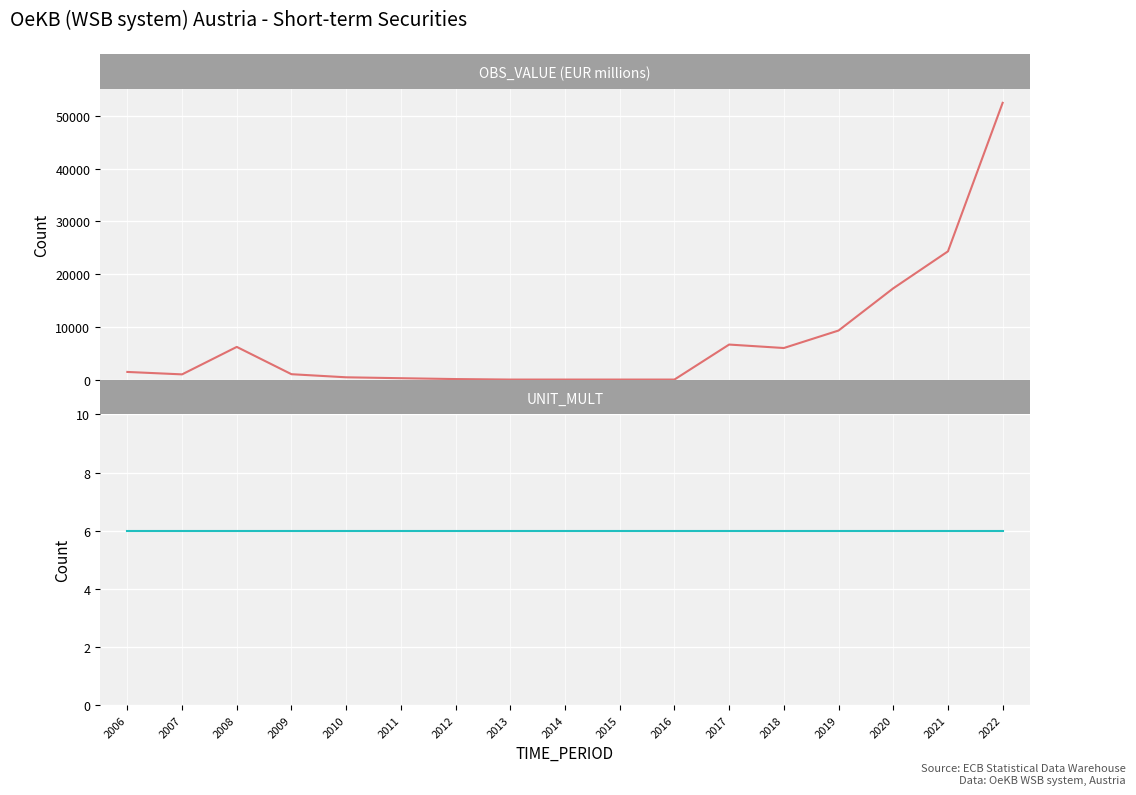

Is the value of OBS_VALUE at 2014 greater than the value of UNIT_MULT at 2020?

No